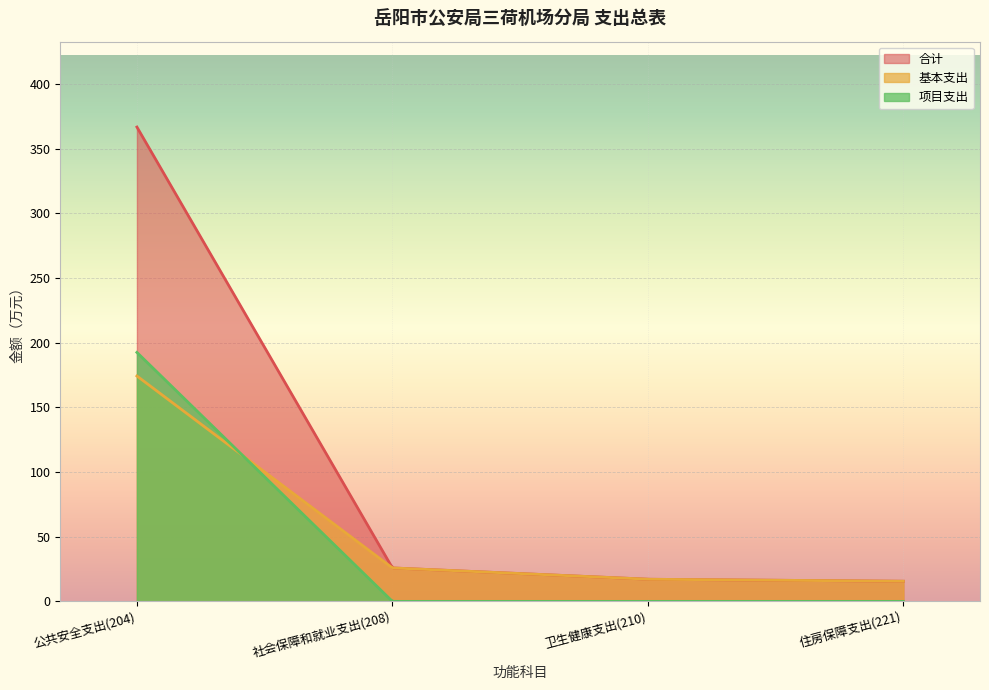

Reading left to right, what are all the values shown in this chart?

合计: 366.8	25.9	17.1	15.6
基本支出: 174.3	25.9	17.1	15.6
项目支出: 192.5	0.0	0.0	0.0